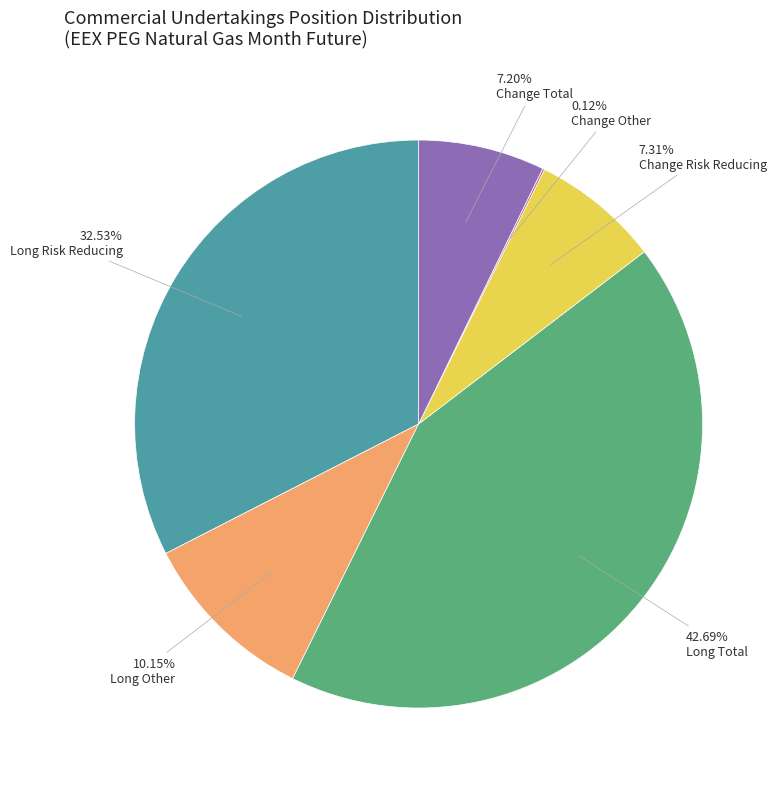

Is there any slice that represents more than half of the pie?

No